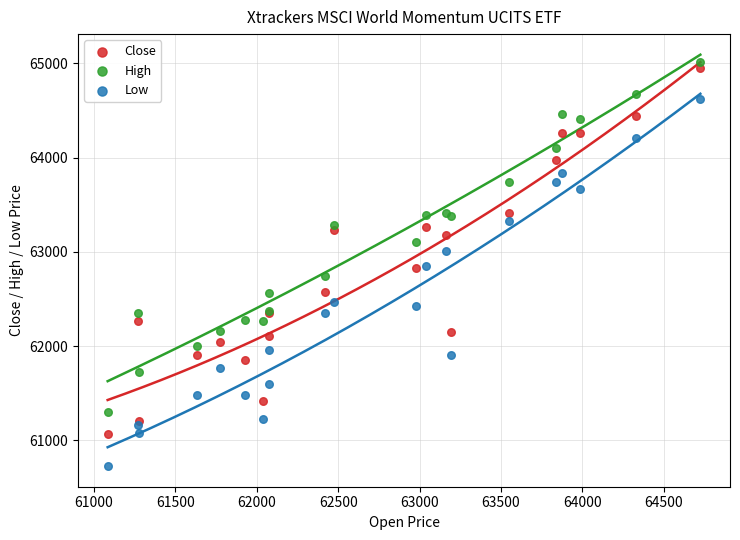

Which series reaches the maximum Y coordinate?

High